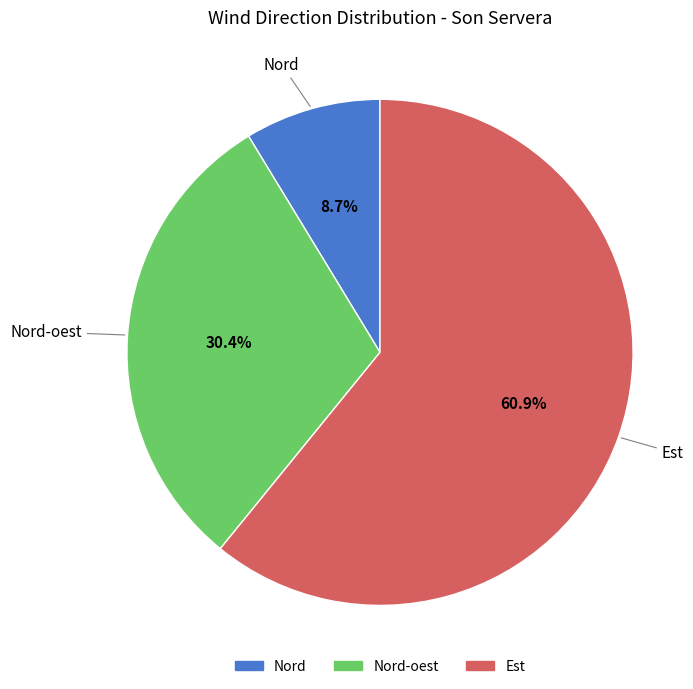

Is there a majority slice in this chart?

Yes